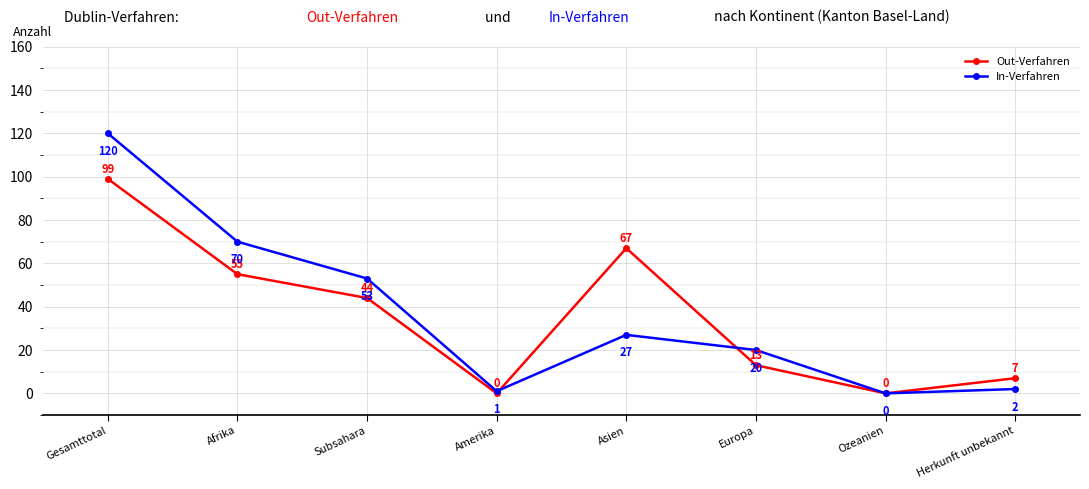

Reading left to right, list all the values displayed in this chart.

Out-Verfahren: Gesamttotal=99	Afrika=55	Subsahara=44	Amerika=0	Asien=67	Europa=13	Ozeanien=0	Herkunft unbekannt=7
In-Verfahren: Gesamttotal=120	Afrika=70	Subsahara=53	Amerika=1	Asien=27	Europa=20	Ozeanien=0	Herkunft unbekannt=2